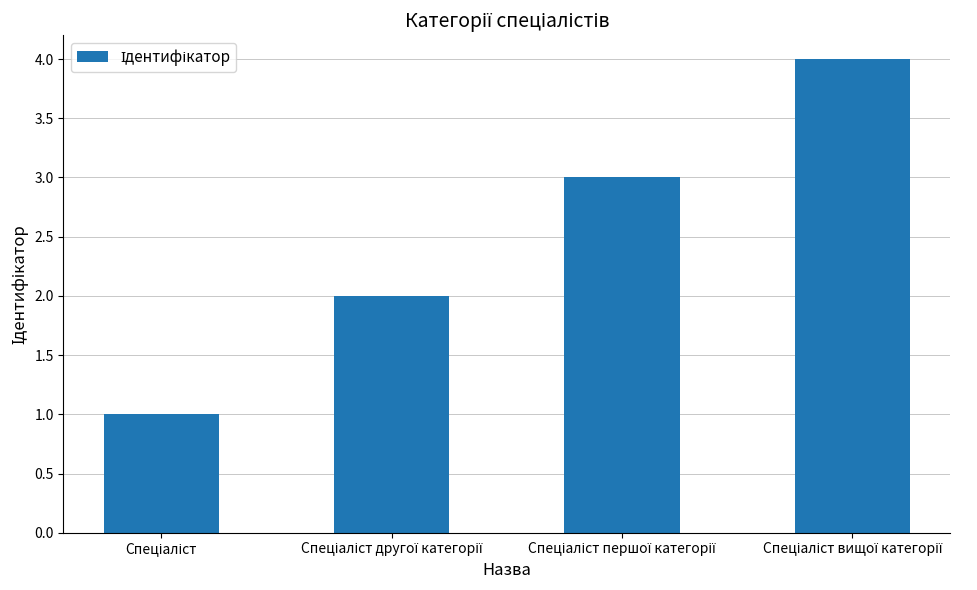

What is the difference between the maximum and minimum values?

3